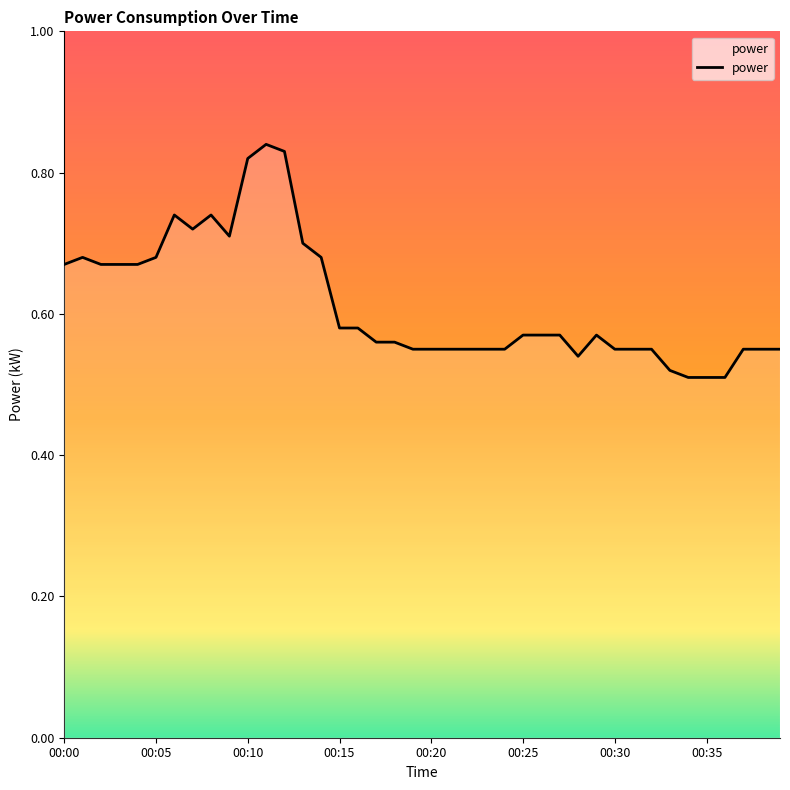

What is the difference between the maximum and minimum values?

0.3